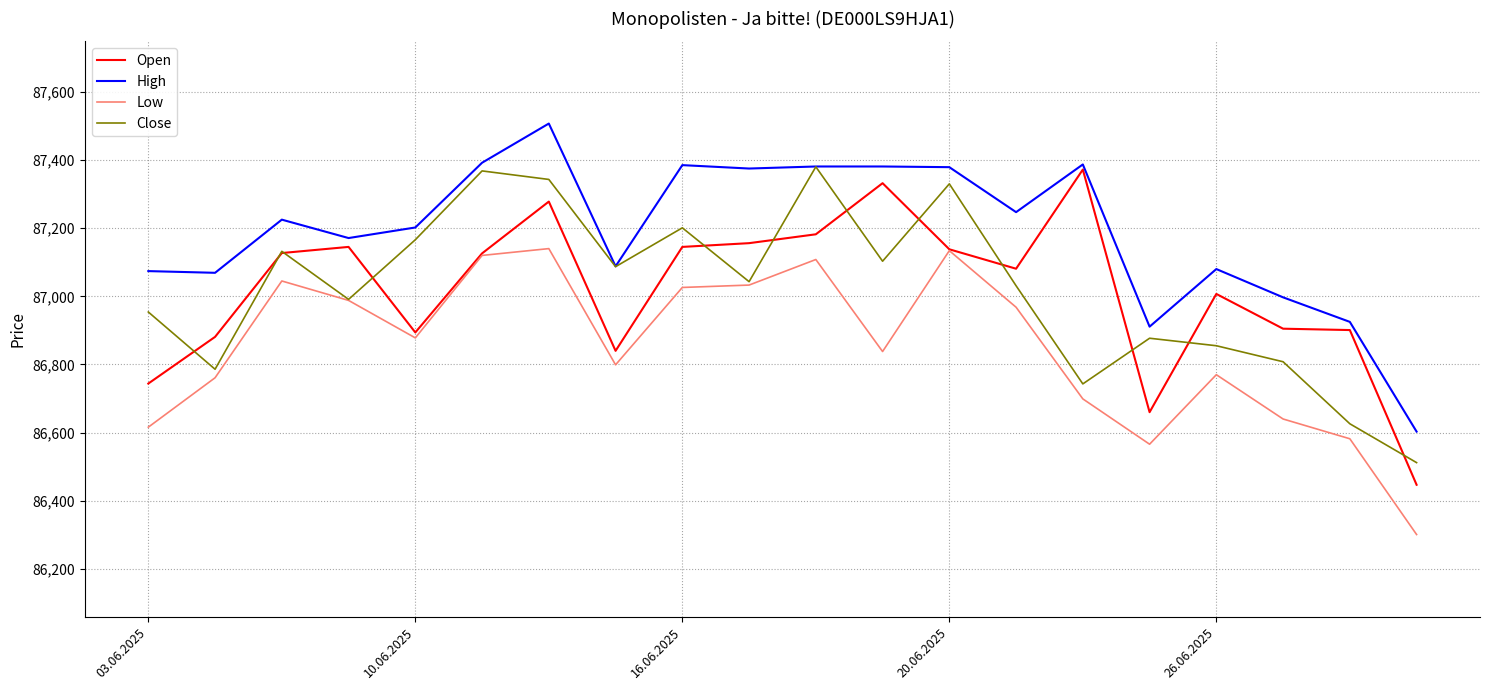

Which series has the largest total across all categories?

High